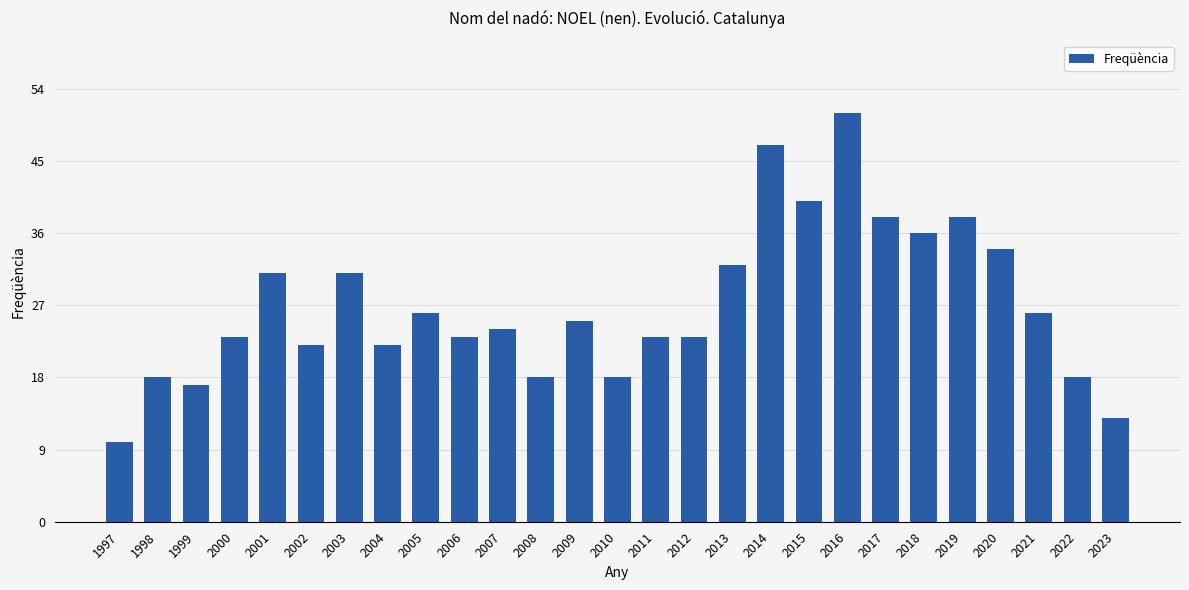

What is the average value?

27